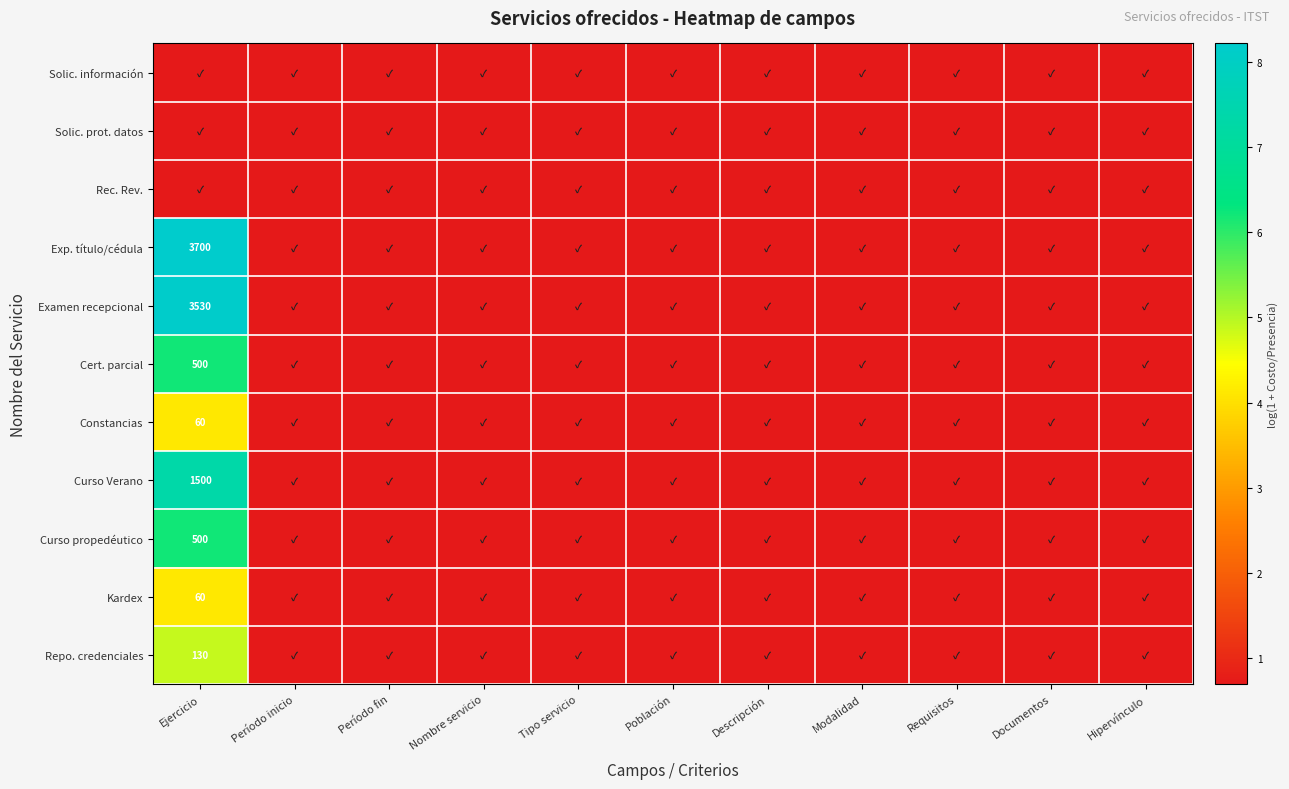

How many distinct data groups are displayed?

11